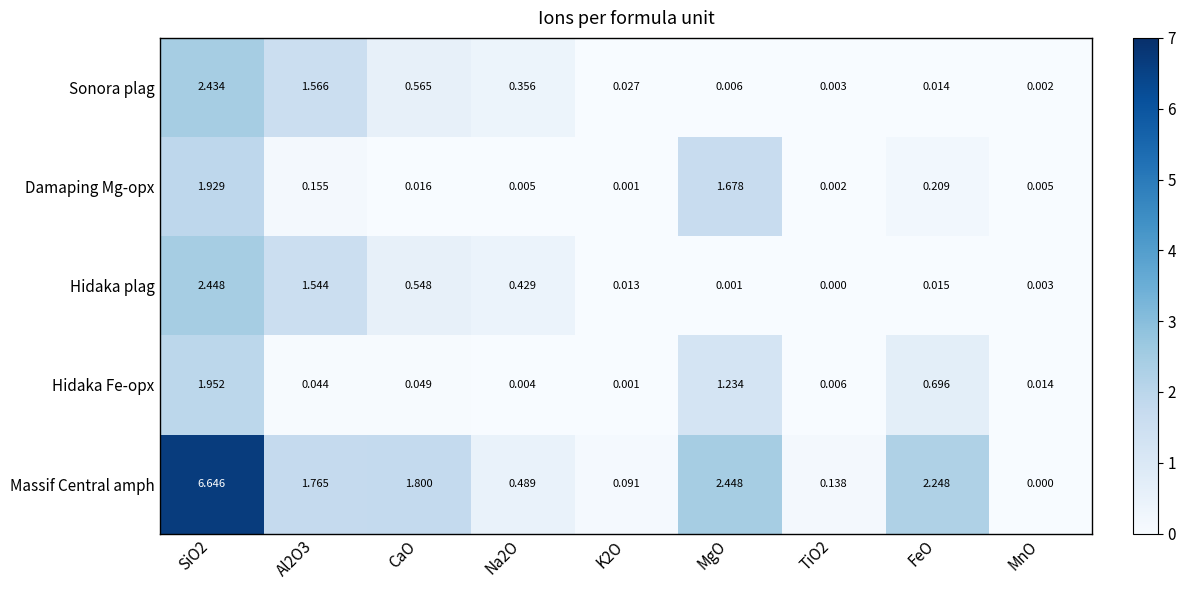

Is the value of Damaping Mg-opx at Al2O3 greater than the value of Sonora plag at SiO2?

No